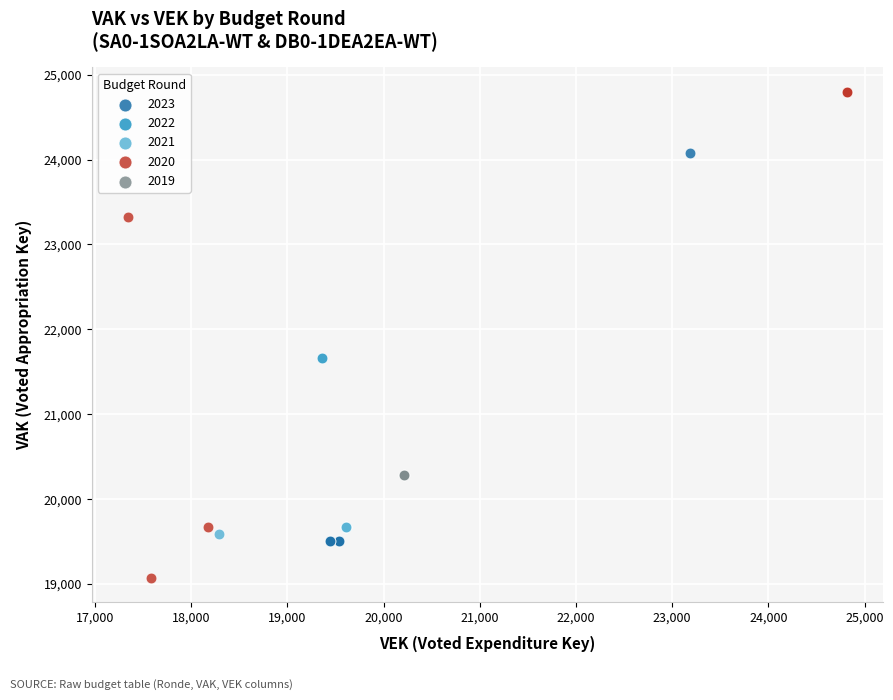

Which series contains the highest Y value?

2020